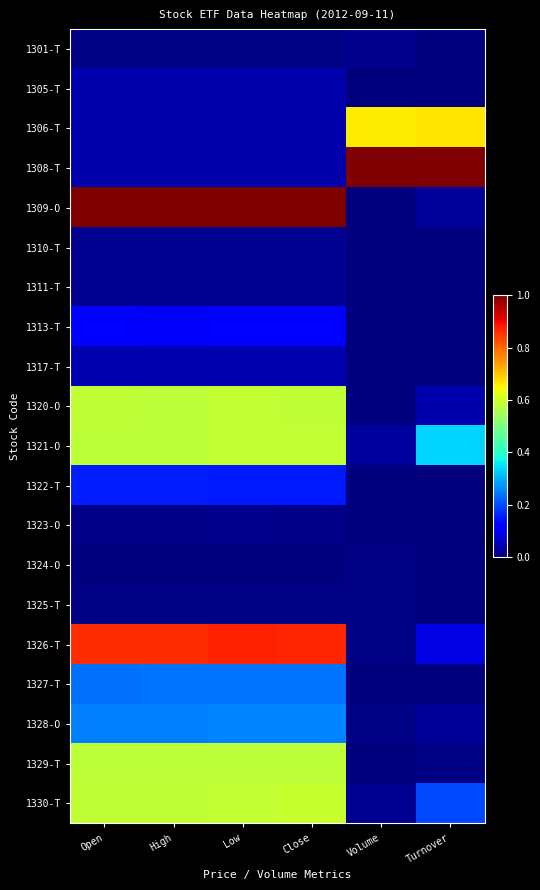

How many categories are shown in the chart?

6